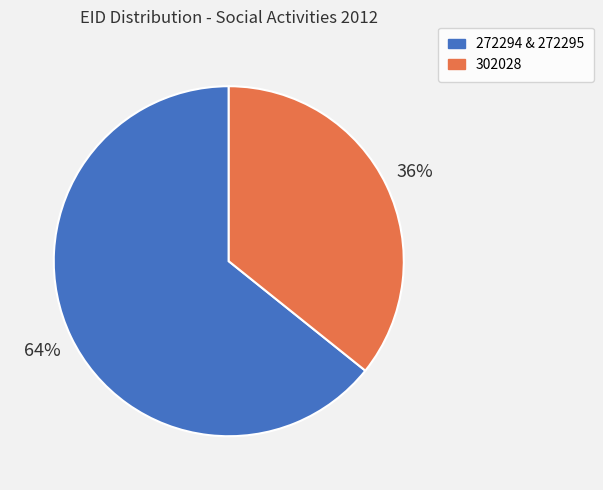

Is there any slice that represents more than half of the pie?

Yes